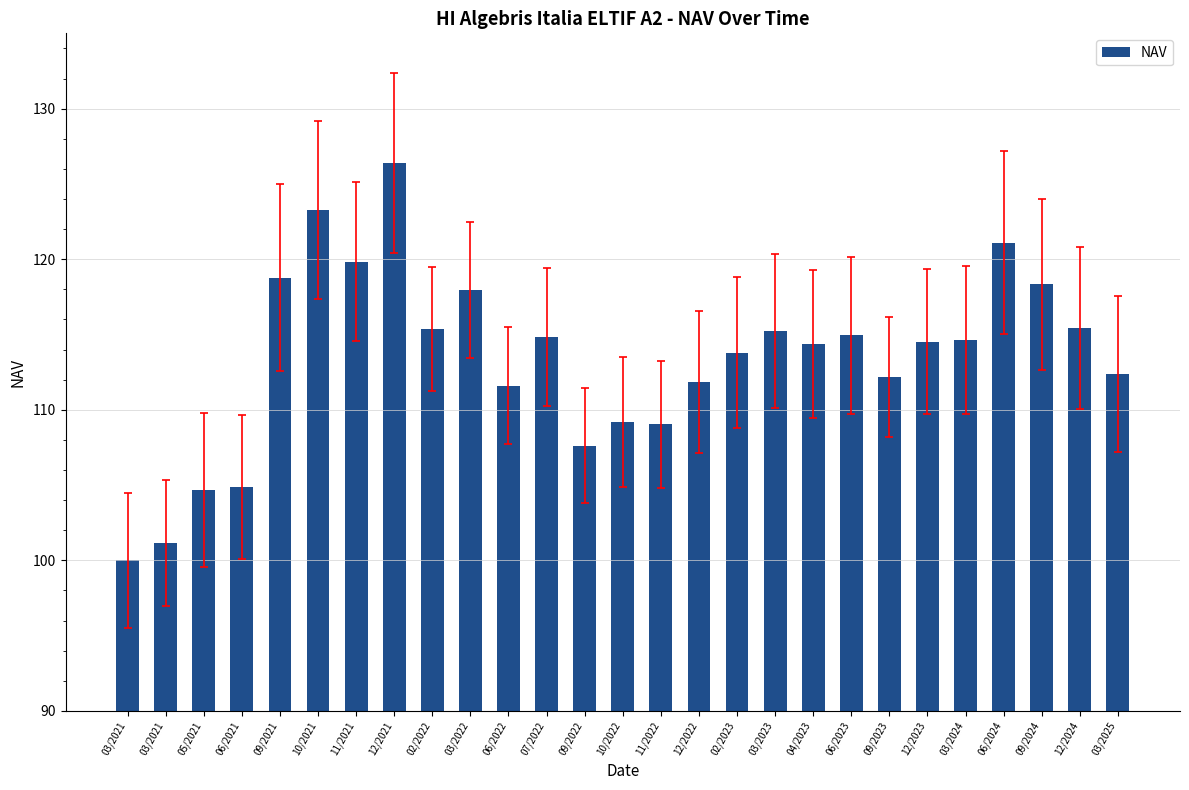

How many distinct data groups are displayed?

1